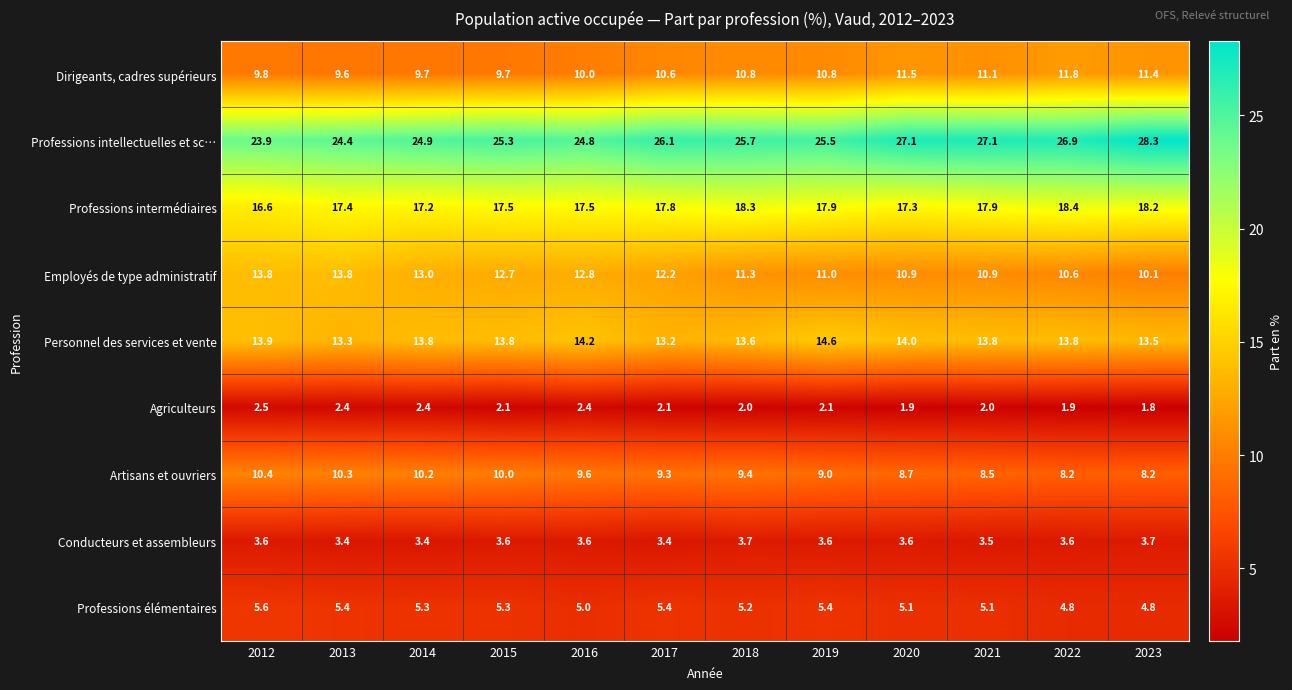

What is the difference between the Employés de type administratif values at 2012 and 2021?

2.9